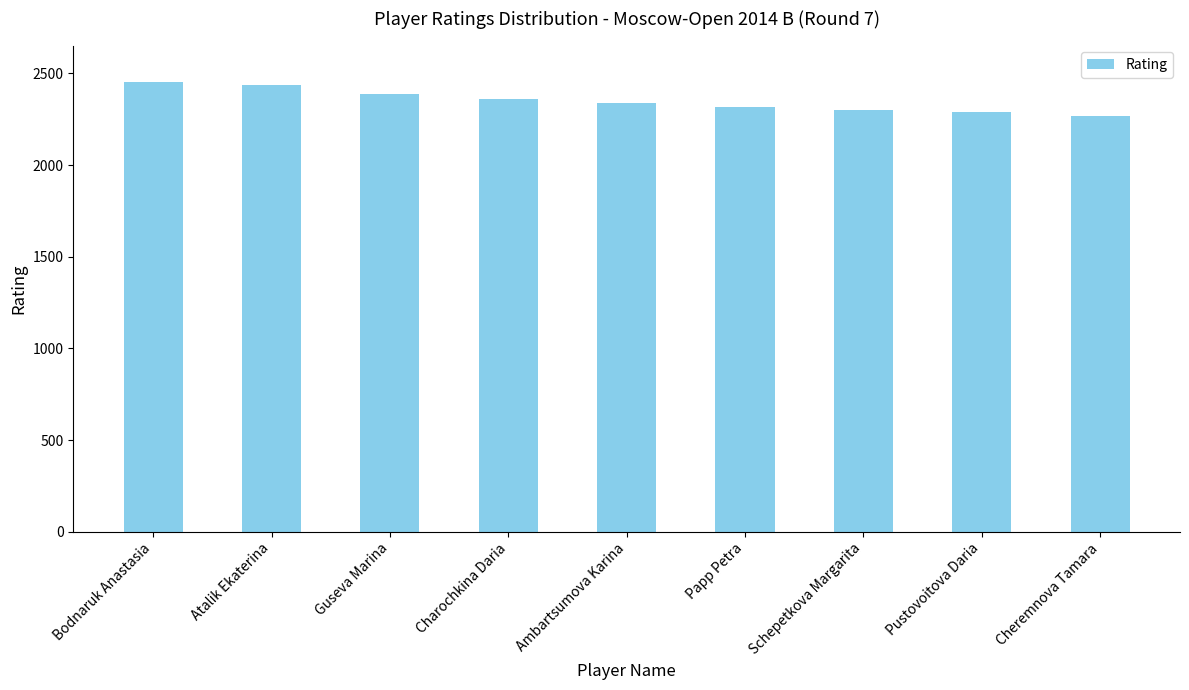

Is it true that the value at Pustovoitova Daria is 3061?

False